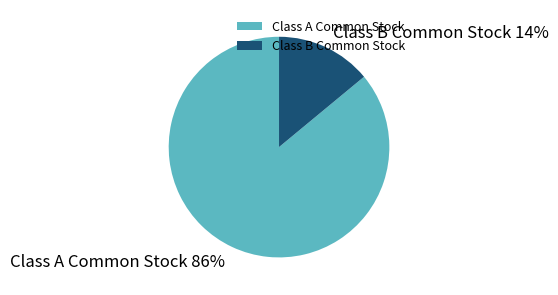

Which category accounts for the majority?

Class A Common Stock